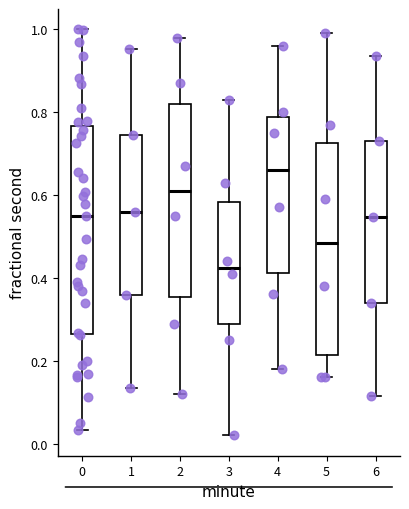

Reading left to right, transcribe this box plot: for each box, give where its median line is, the range the box spans, and where its two whiskers end, as read against the y-axis. The values are not printed on the chart, so give them approximately, as read against the axis.

0: median 0.54, box 0.26 to 0.76, whiskers 0.04 to 1.00
1: median 0.56, box 0.36 to 0.74, whiskers 0.14 to 0.96
2: median 0.62, box 0.36 to 0.82, whiskers 0.12 to 0.98
3: median 0.42, box 0.30 to 0.58, whiskers 0.02 to 0.84
4: median 0.66, box 0.42 to 0.78, whiskers 0.18 to 0.96
5: median 0.48, box 0.22 to 0.72, whiskers 0.16 to 1.00
6: median 0.54, box 0.34 to 0.74, whiskers 0.12 to 0.94